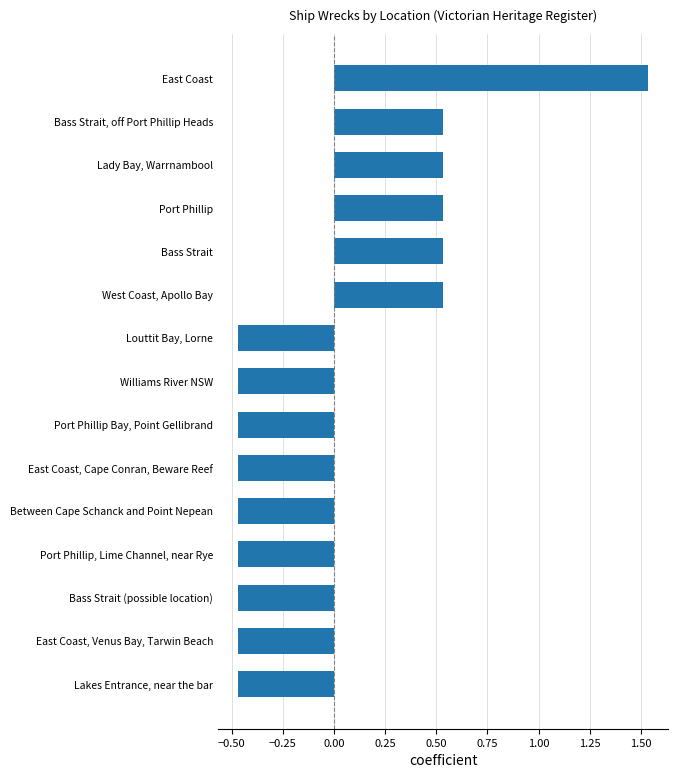

Which category has the highest value across all series?

East Coast